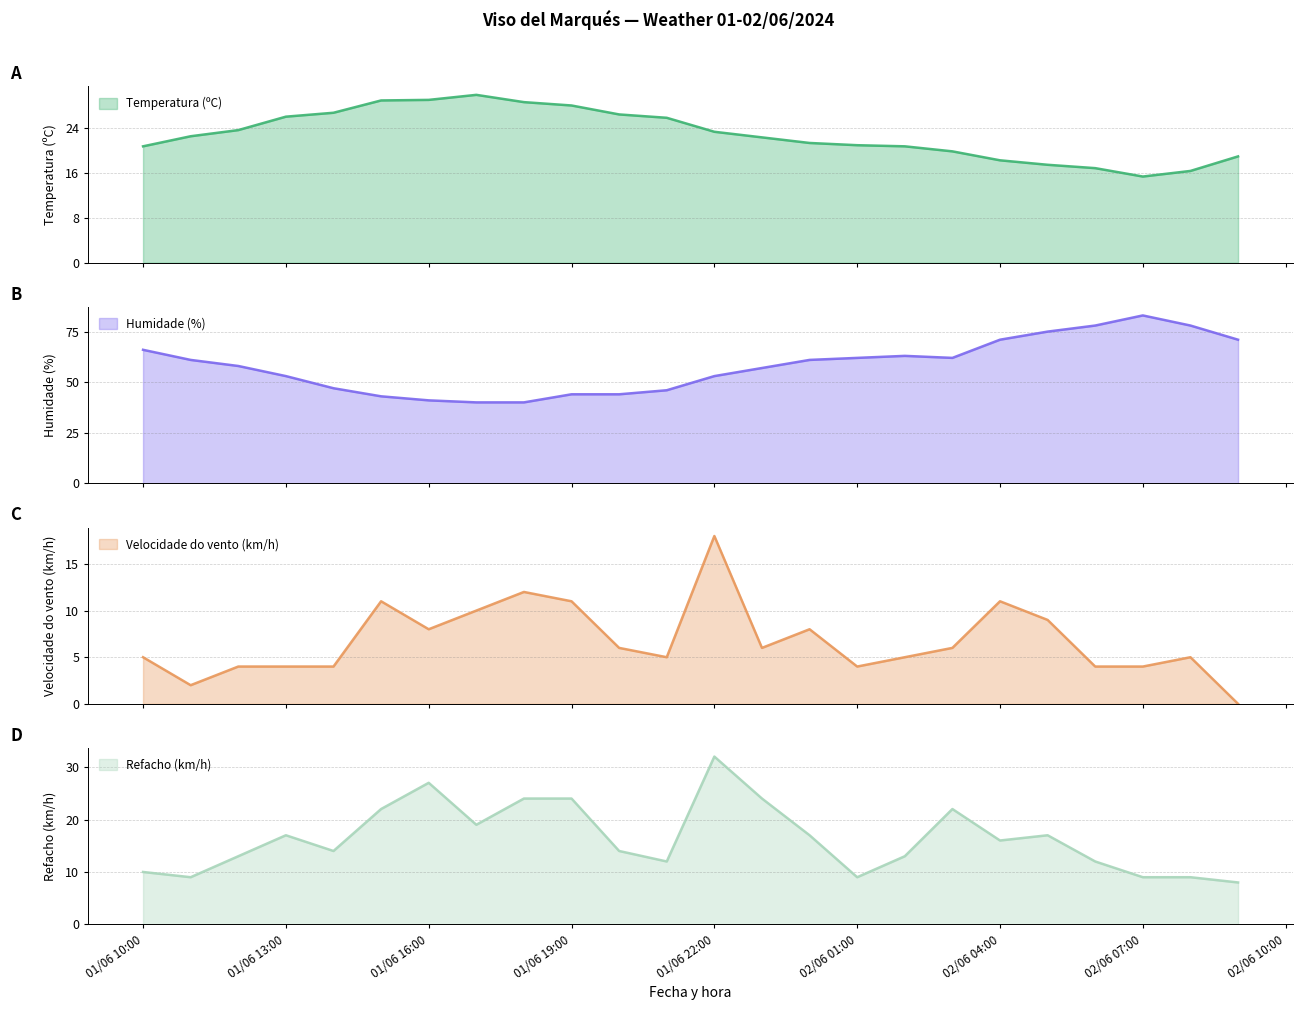

Which category has the highest value in the Refacho (km/h) series?

01/06 22:00